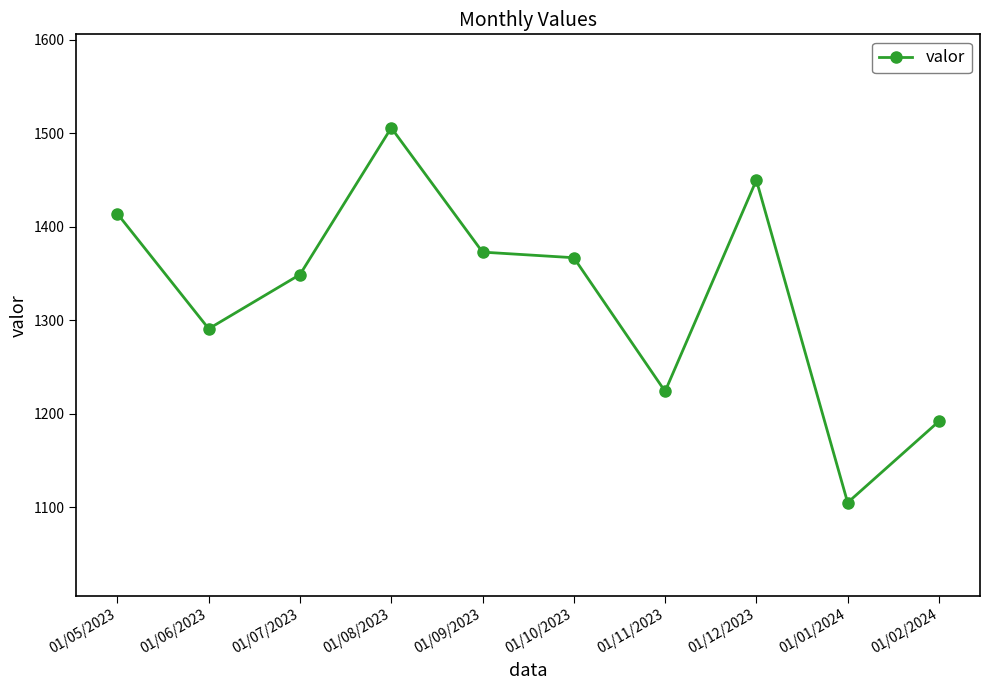

Reading right to left, transcribe all the data shown in this chart.

01/02/2024=1192	01/01/2024=1105	01/12/2023=1450	01/11/2023=1224	01/10/2023=1367	01/09/2023=1373	01/08/2023=1506	01/07/2023=1349	01/06/2023=1291	01/05/2023=1414